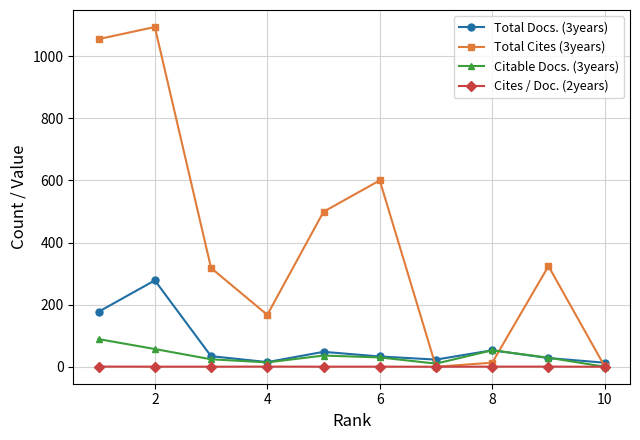

List the series in order of their peak value, highest first.

Total Cites (3years), Total Docs. (3years), Citable Docs. (3years), Cites / Doc. (2years)